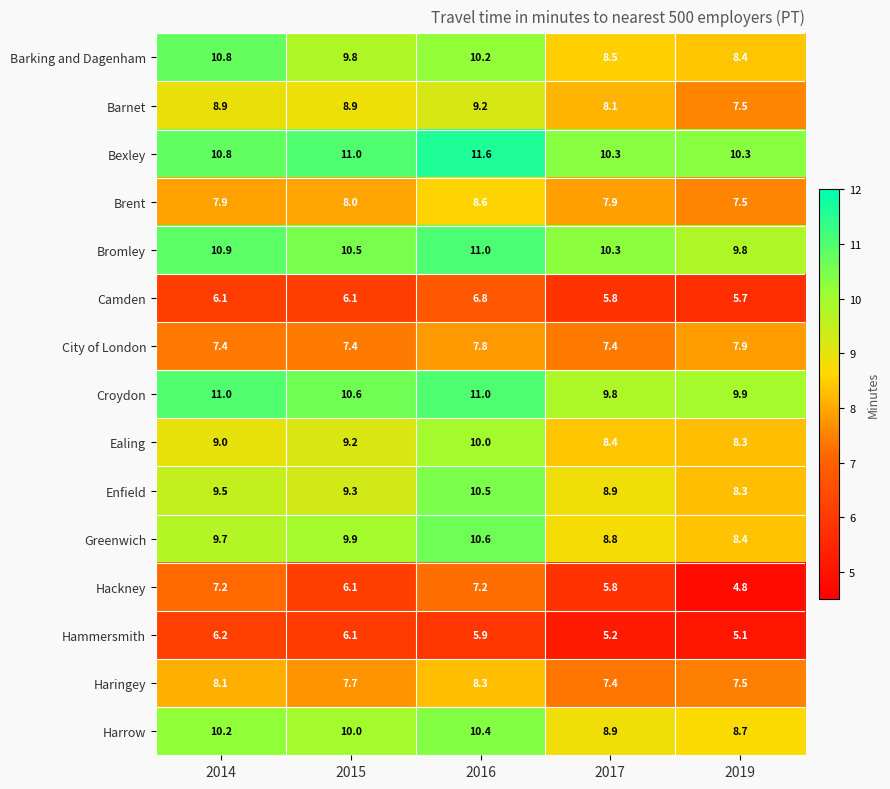

At how many categories does at least one series exceed 10?

5